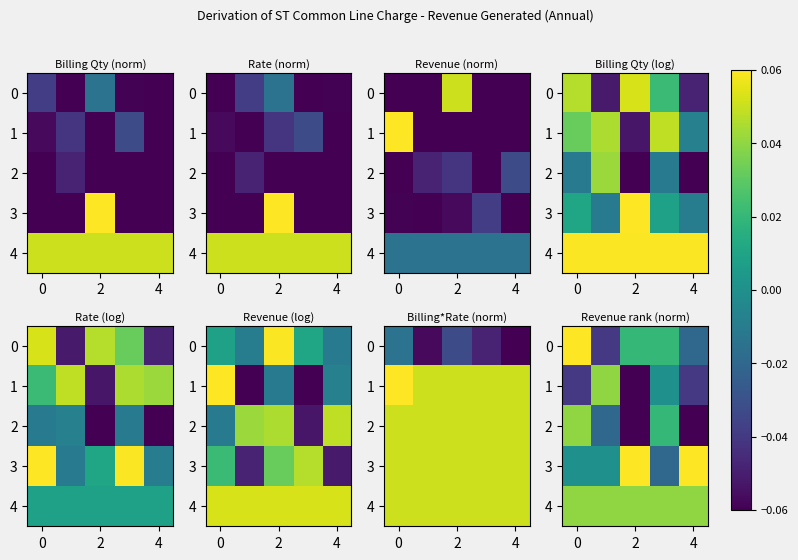

What is the sum of all 2 values?

-0.1